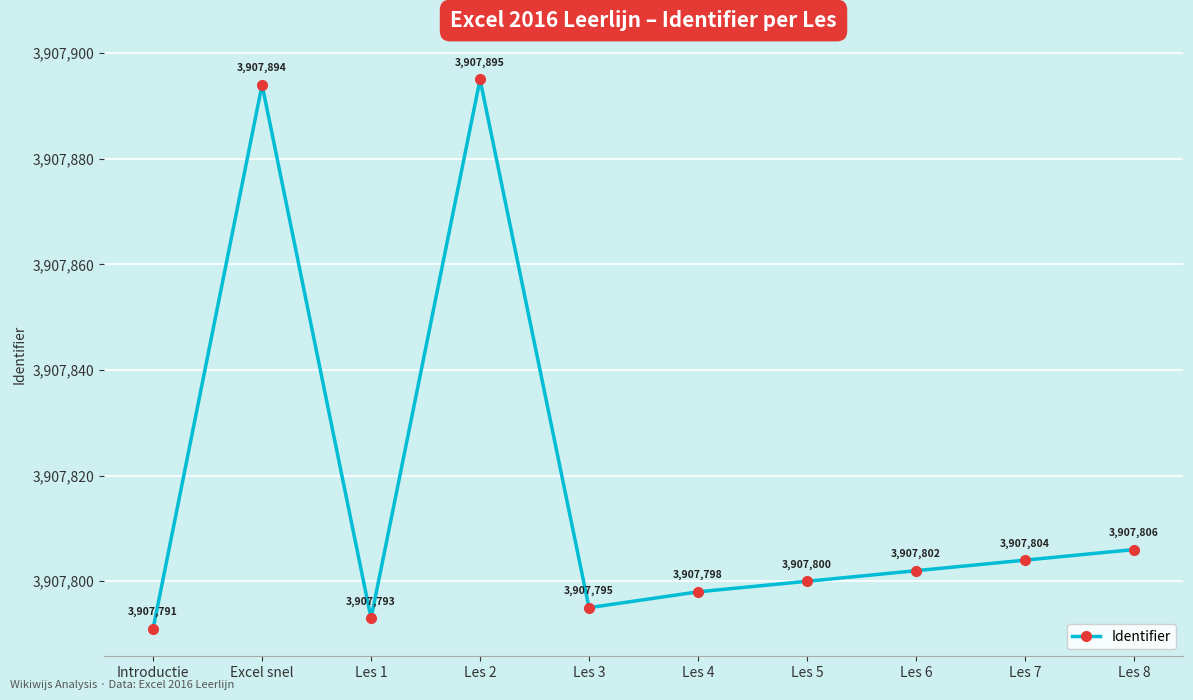

What is the sum of all values?

39078178